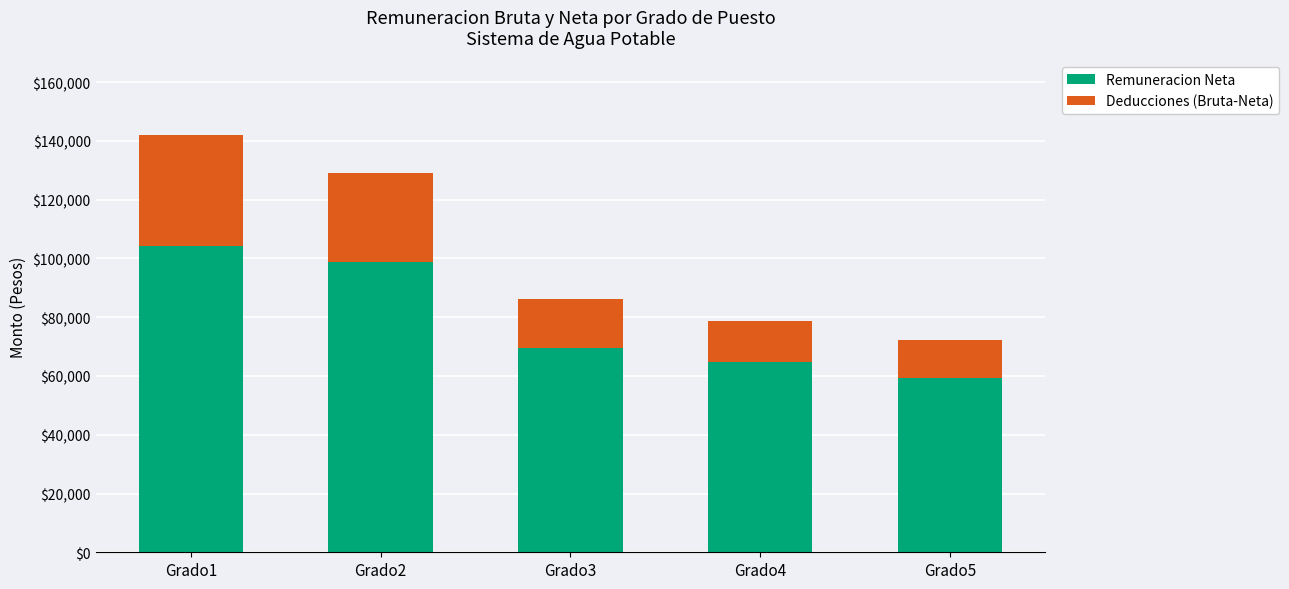

Is it true that Remuneracion Neta equals 64909.6 at Grado4?

True